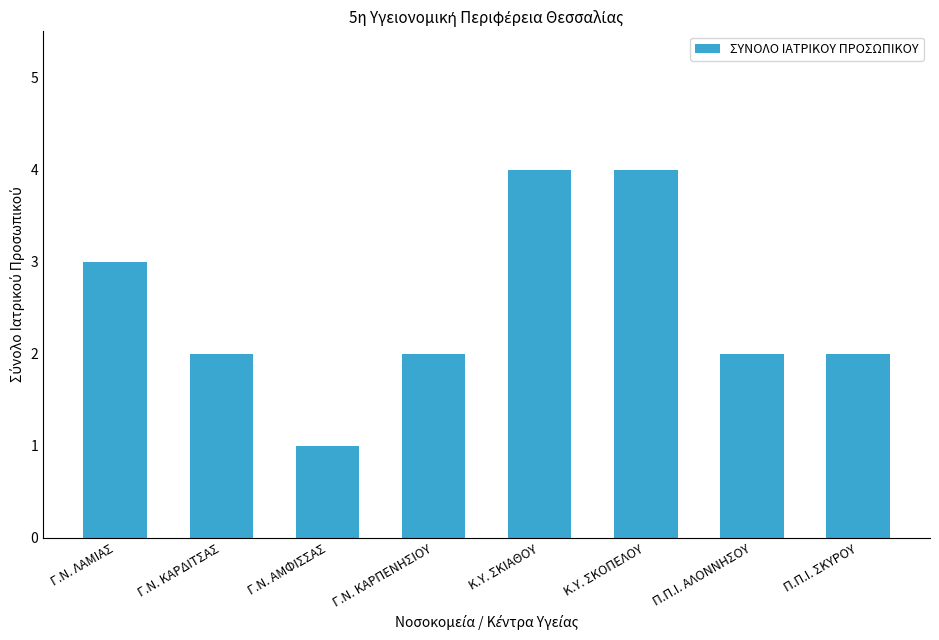

What is the difference between the maximum and minimum values?

3